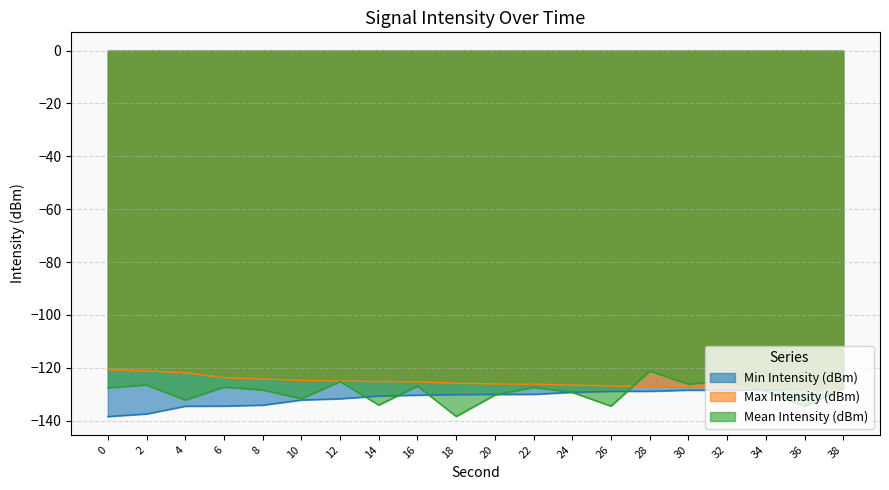

What are all the series names shown in the legend?

Min Intensity (dBm), Max Intensity (dBm), Mean Intensity (dBm)